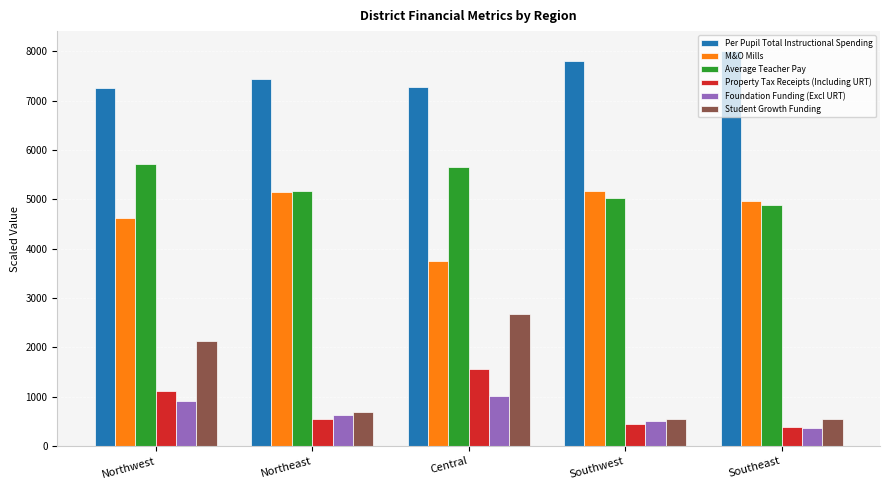

Which series has the largest range (max minus min)?

Student Growth Funding